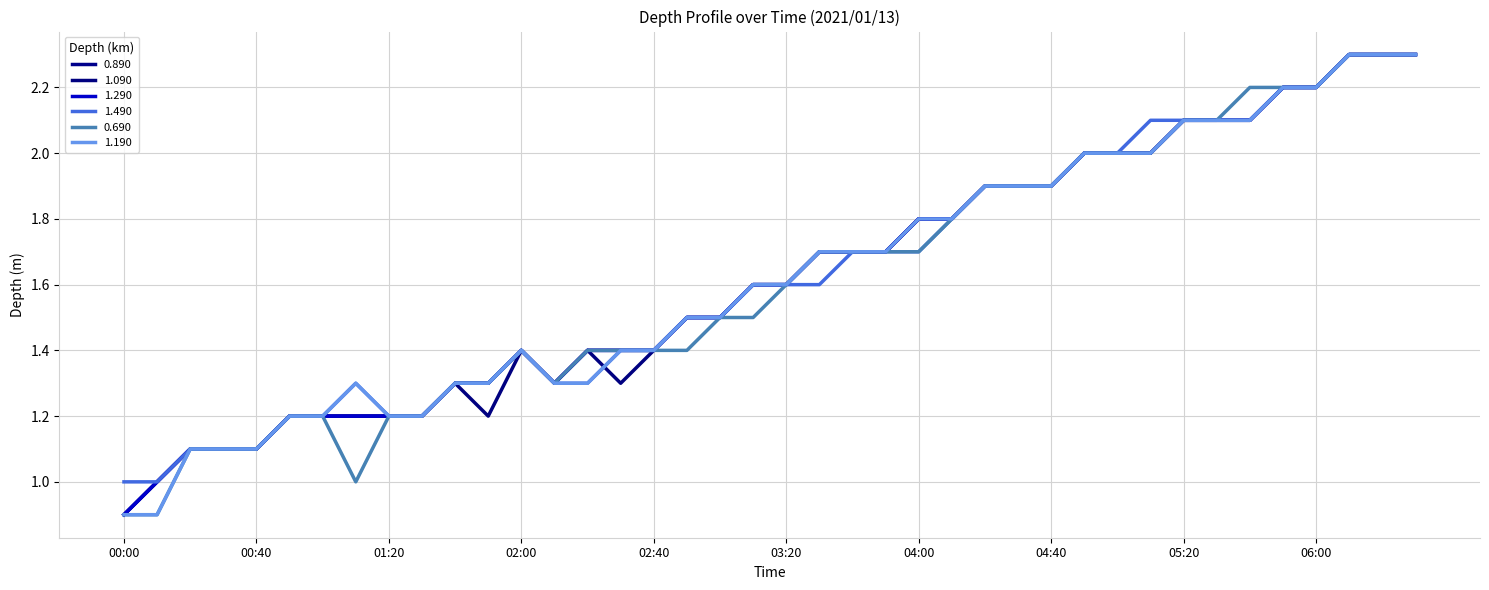

How many lines are shown in the chart?

6